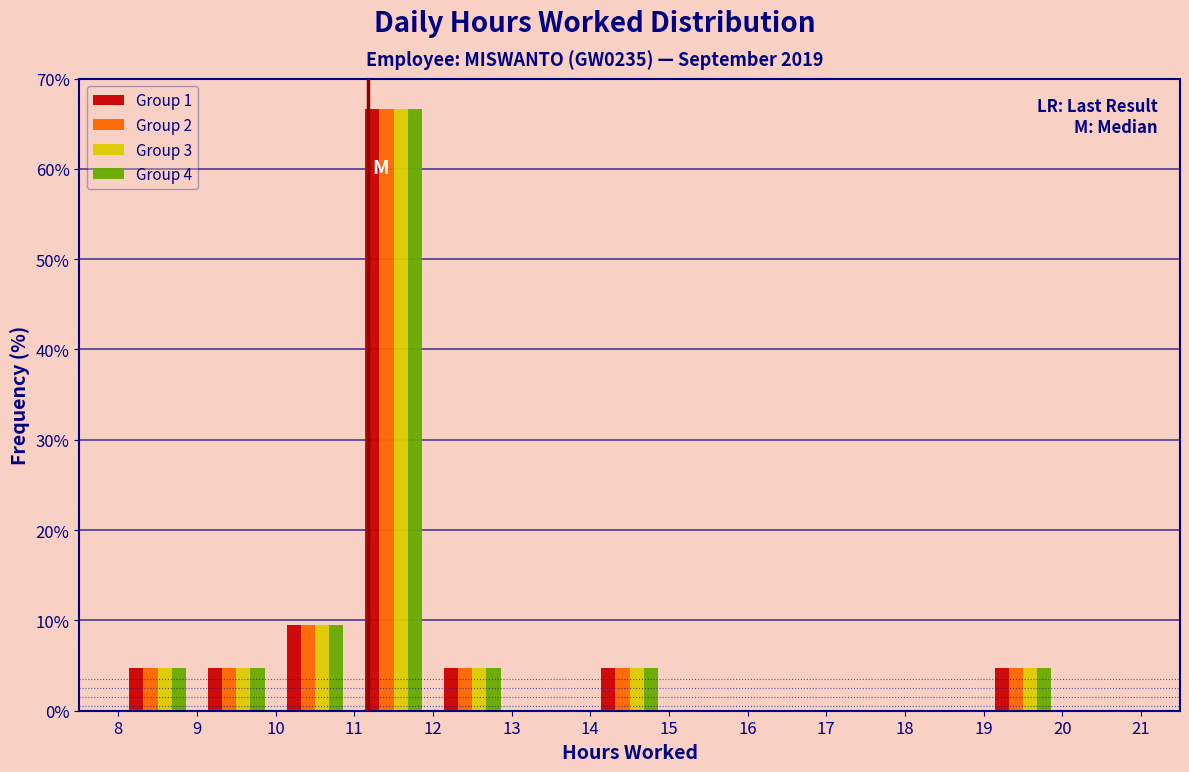

In the Group 4 series, which range on the x-axis has the tallest bar?

11 to 12